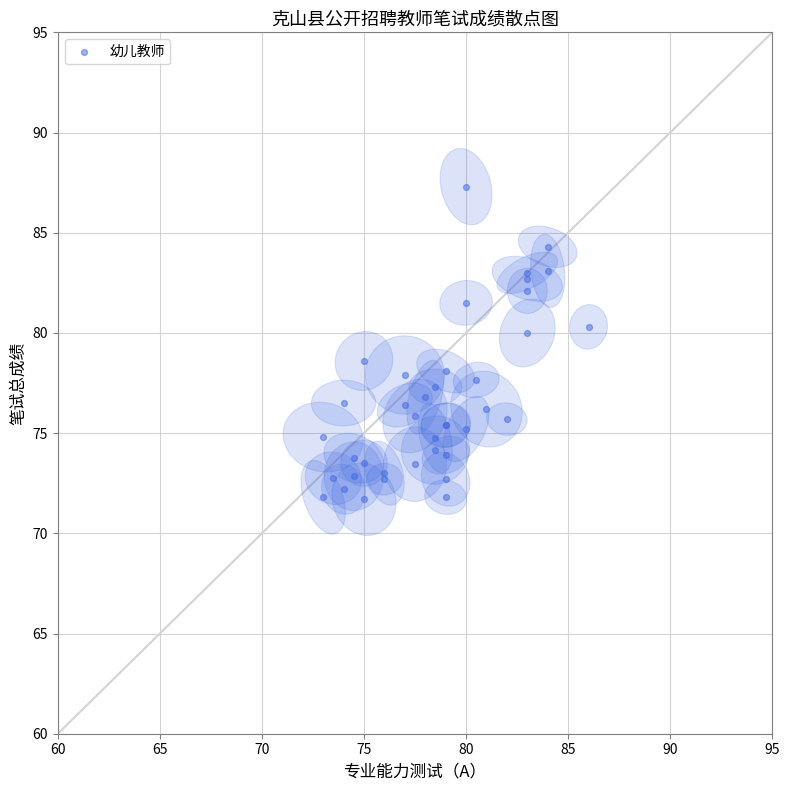

What Y value in the scatter plot is closest to 79?

78.6